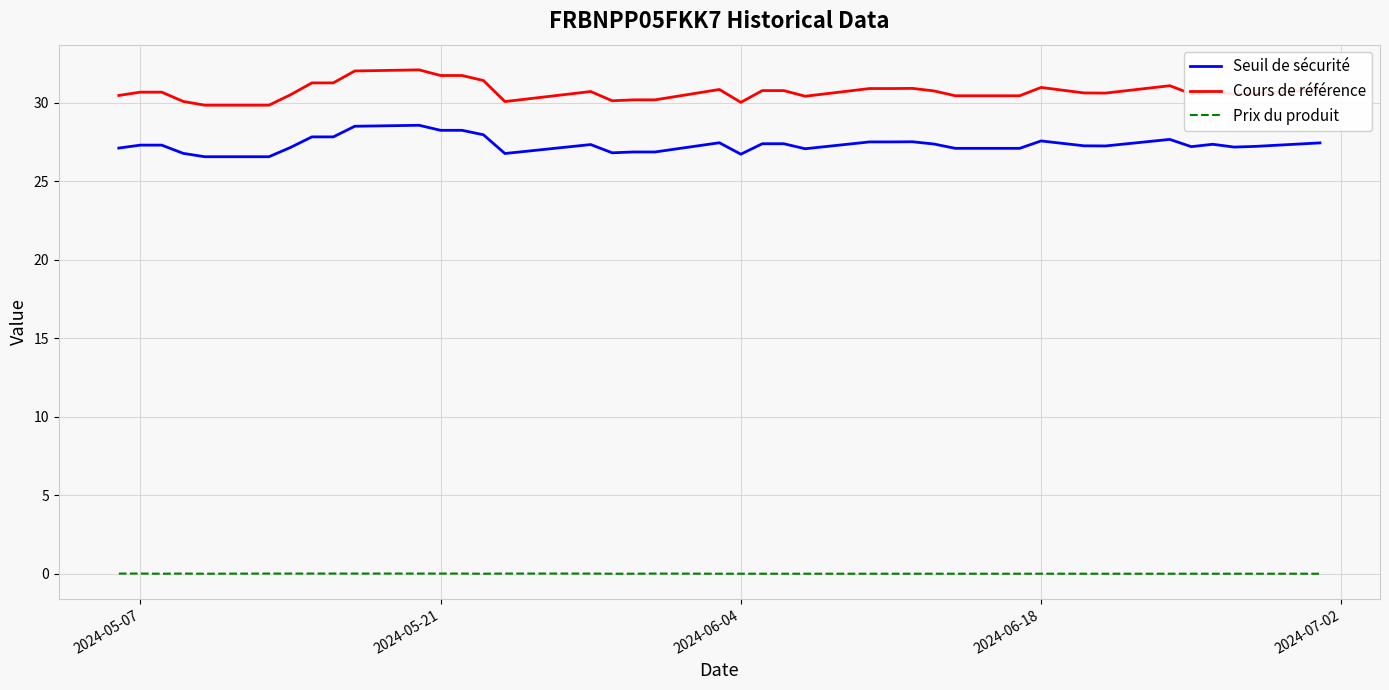

List the series in order of their peak value, lowest first.

Prix du produit, Seuil de sécurité, Cours de référence